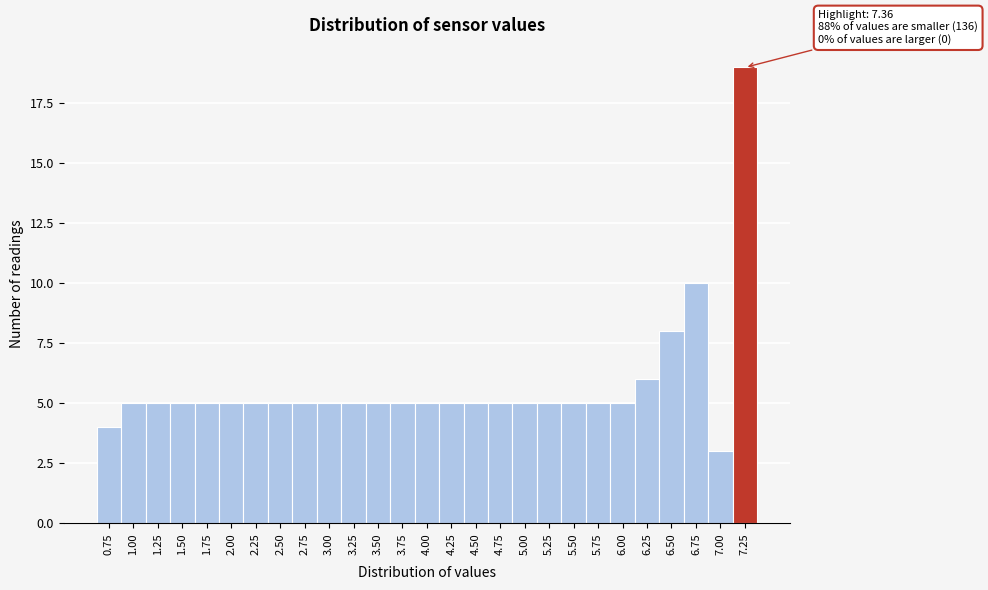

Reading left to right, list all the values displayed in this chart.

0.75=4	1.00=5	1.25=5	1.50=5	1.75=5	2.00=5	2.25=5	2.50=5	2.75=5	3.00=5	3.25=5	3.50=5	3.75=5	4.00=5	4.25=5	4.50=5	4.75=5	5.00=5	5.25=5	5.50=5	5.75=5	6.00=5	6.25=6	6.50=8	6.75=10	7.00=3	7.25=19